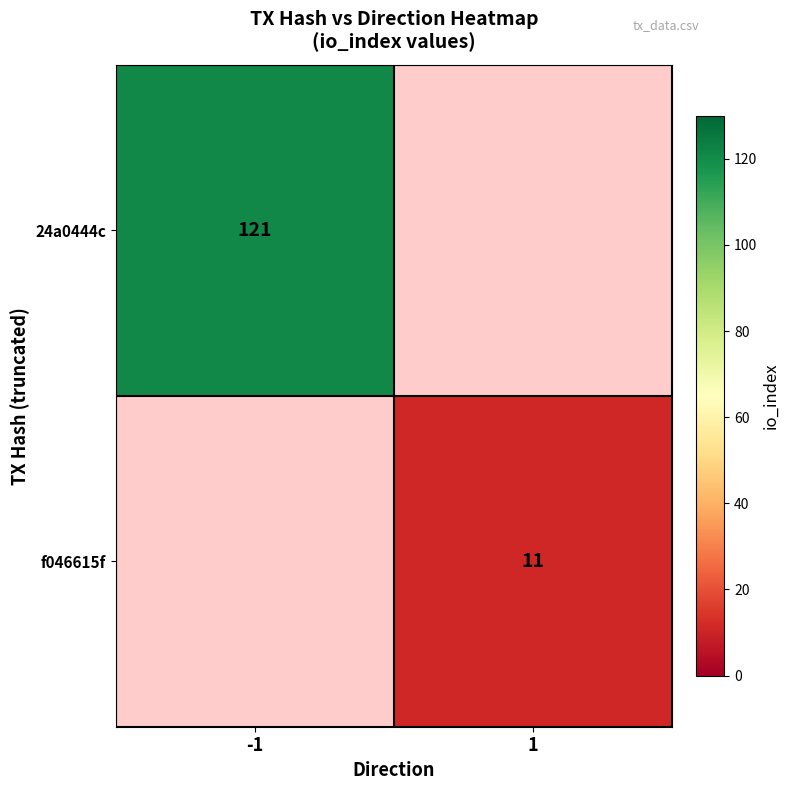

What is the maximum value shown in the chart?

121.0